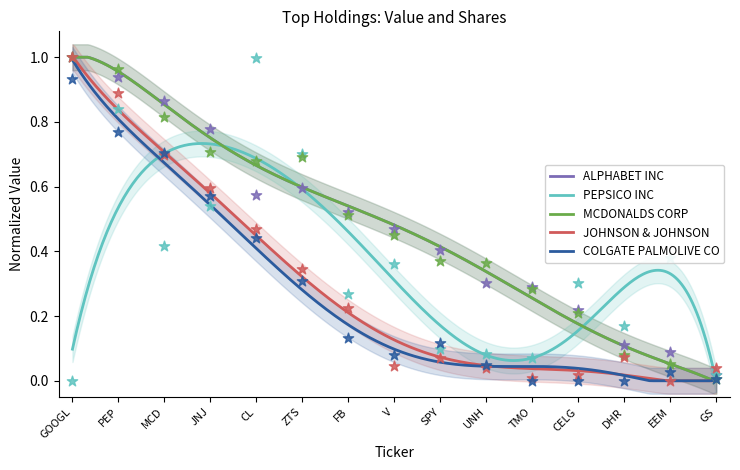

Which series has the largest Y range (max minus min)?

JOHNSON & JOHNSON